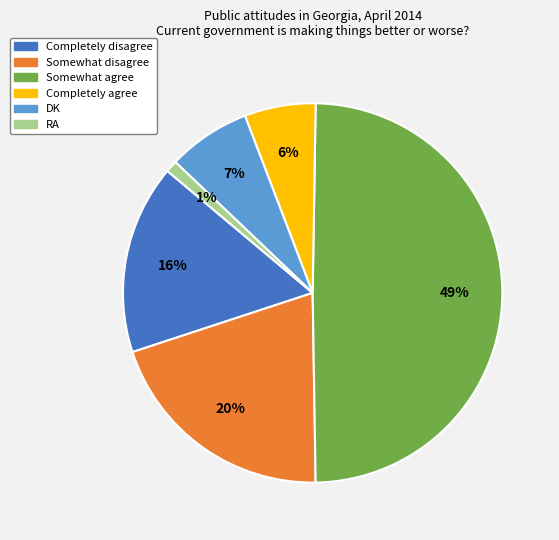

Which category has the smallest portion of the pie?

RA